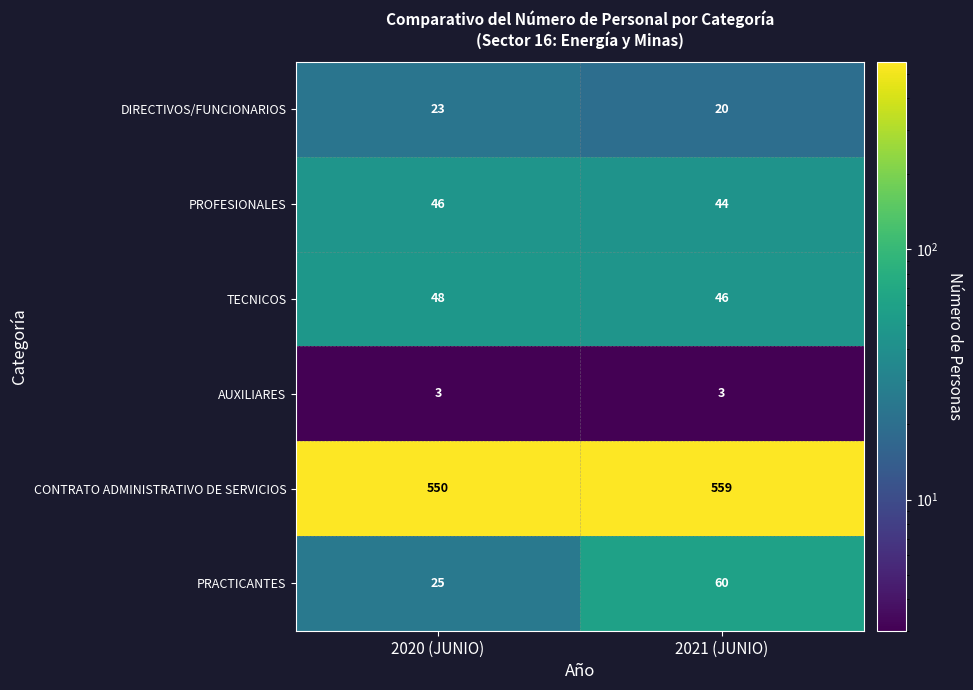

What is the smallest value displayed?

3